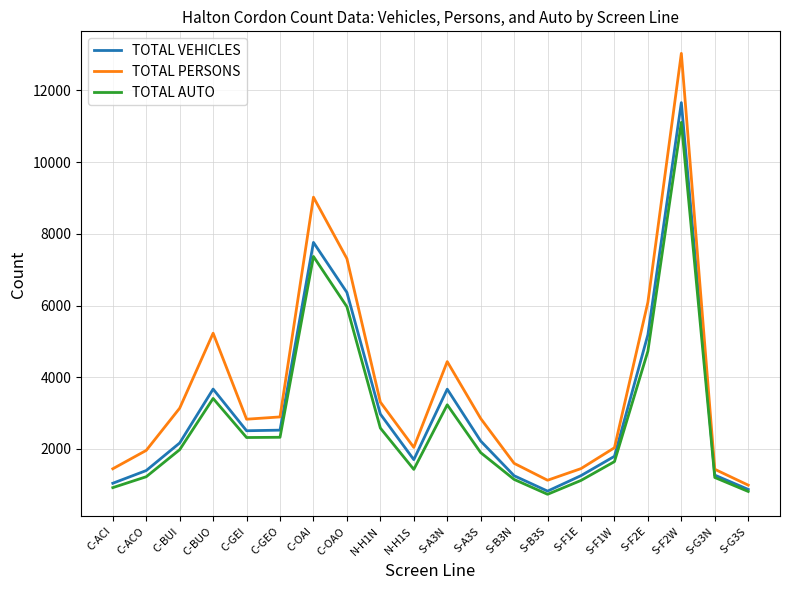

What is the difference between the highest and lowest values at C-ACI?

526